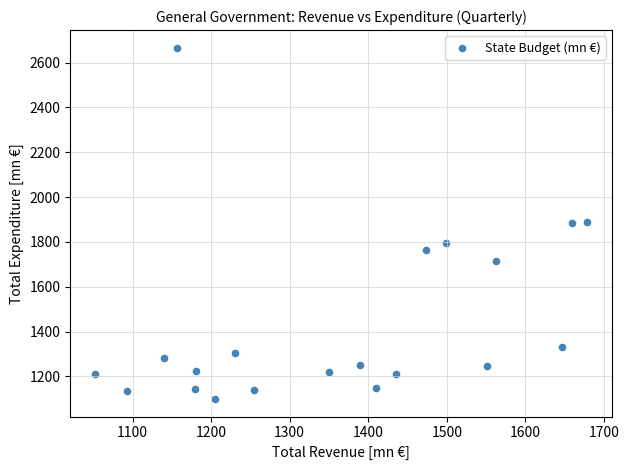

What is the range of X values (max minus min)?

626.5